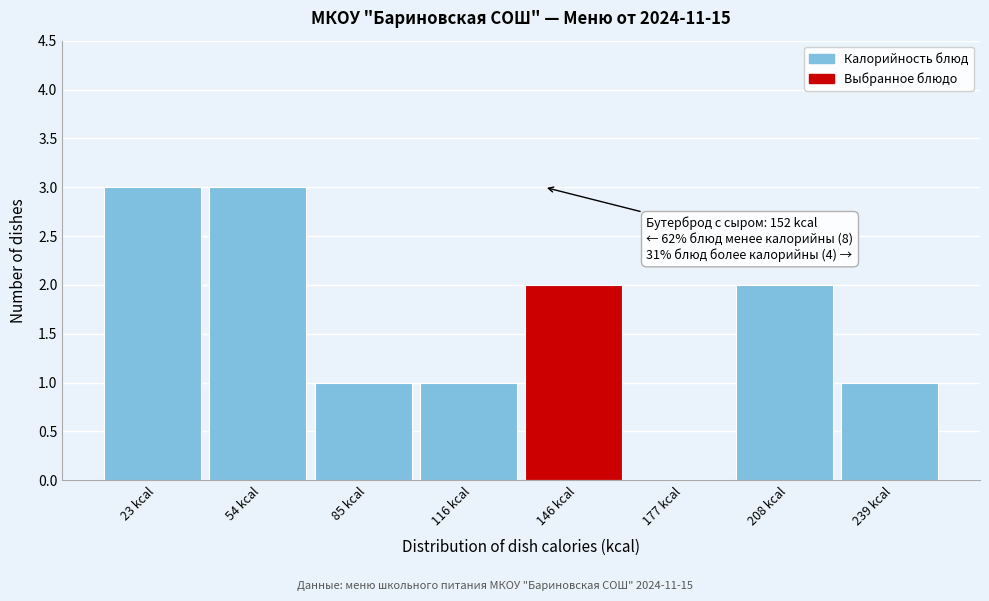

Reading left to right, extract all data points from this chart.

23 kcal=3	54 kcal=3	85 kcal=1	116 kcal=1	146 kcal=2	177 kcal=0	208 kcal=2	239 kcal=1